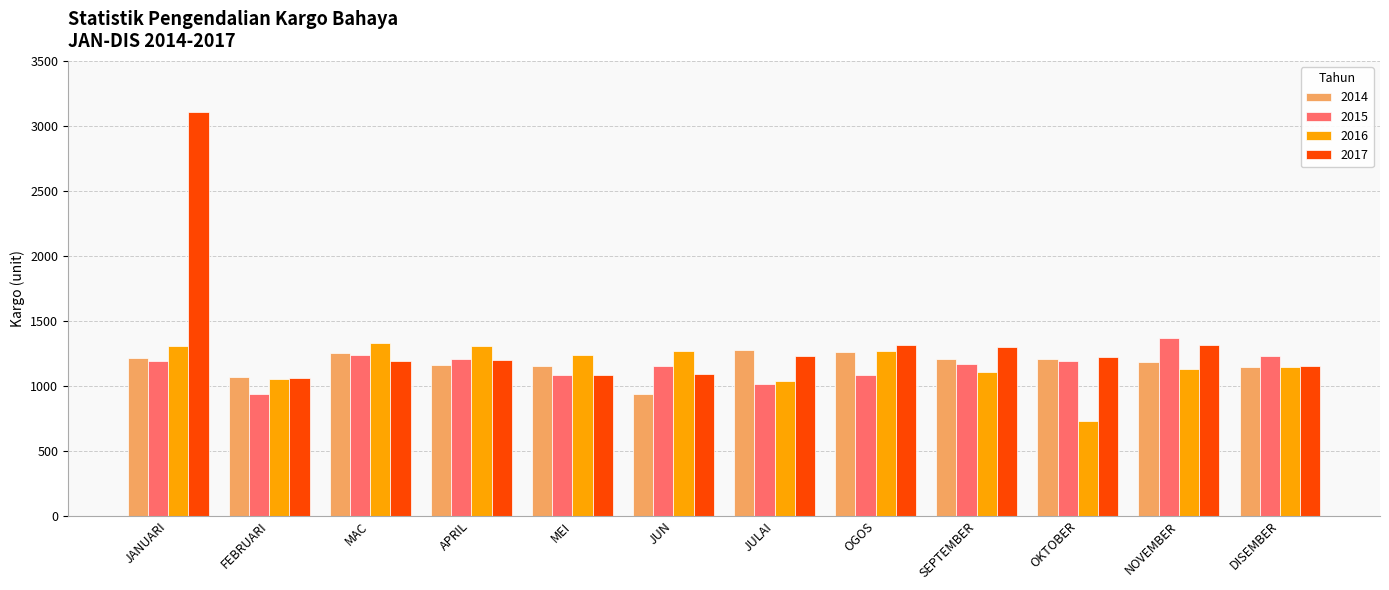

Rank the series by their maximum value, from lowest to highest.

2014, 2016, 2015, 2017